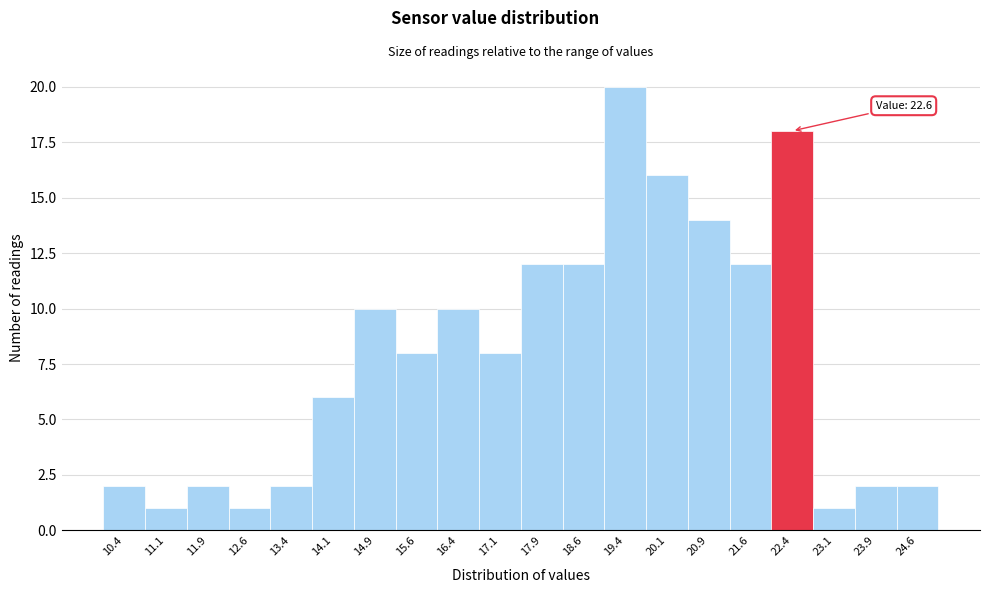

Over which range of the x-axis is the bar tallest?

19.00 to 19.75